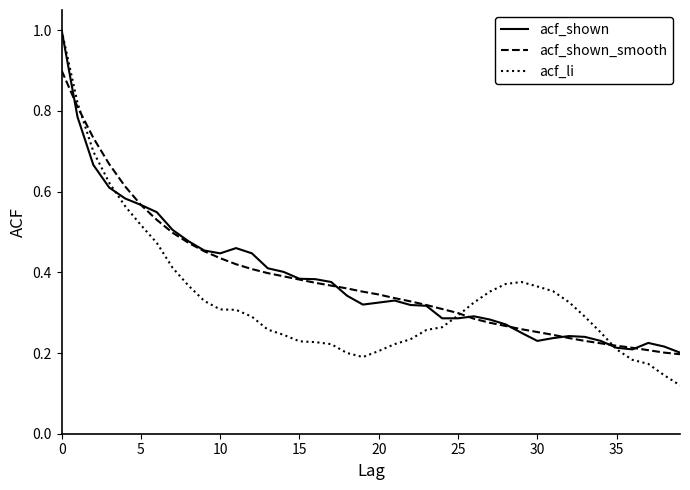

Which series has the widest spread of values?

acf_li